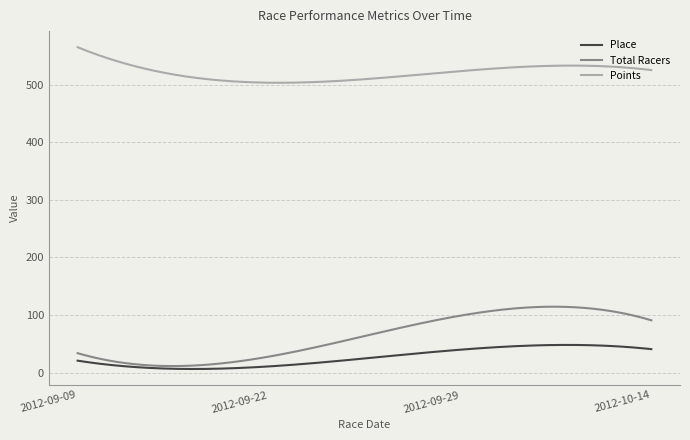

Rank the series by their maximum value, from lowest to highest.

Place, Total Racers, Points